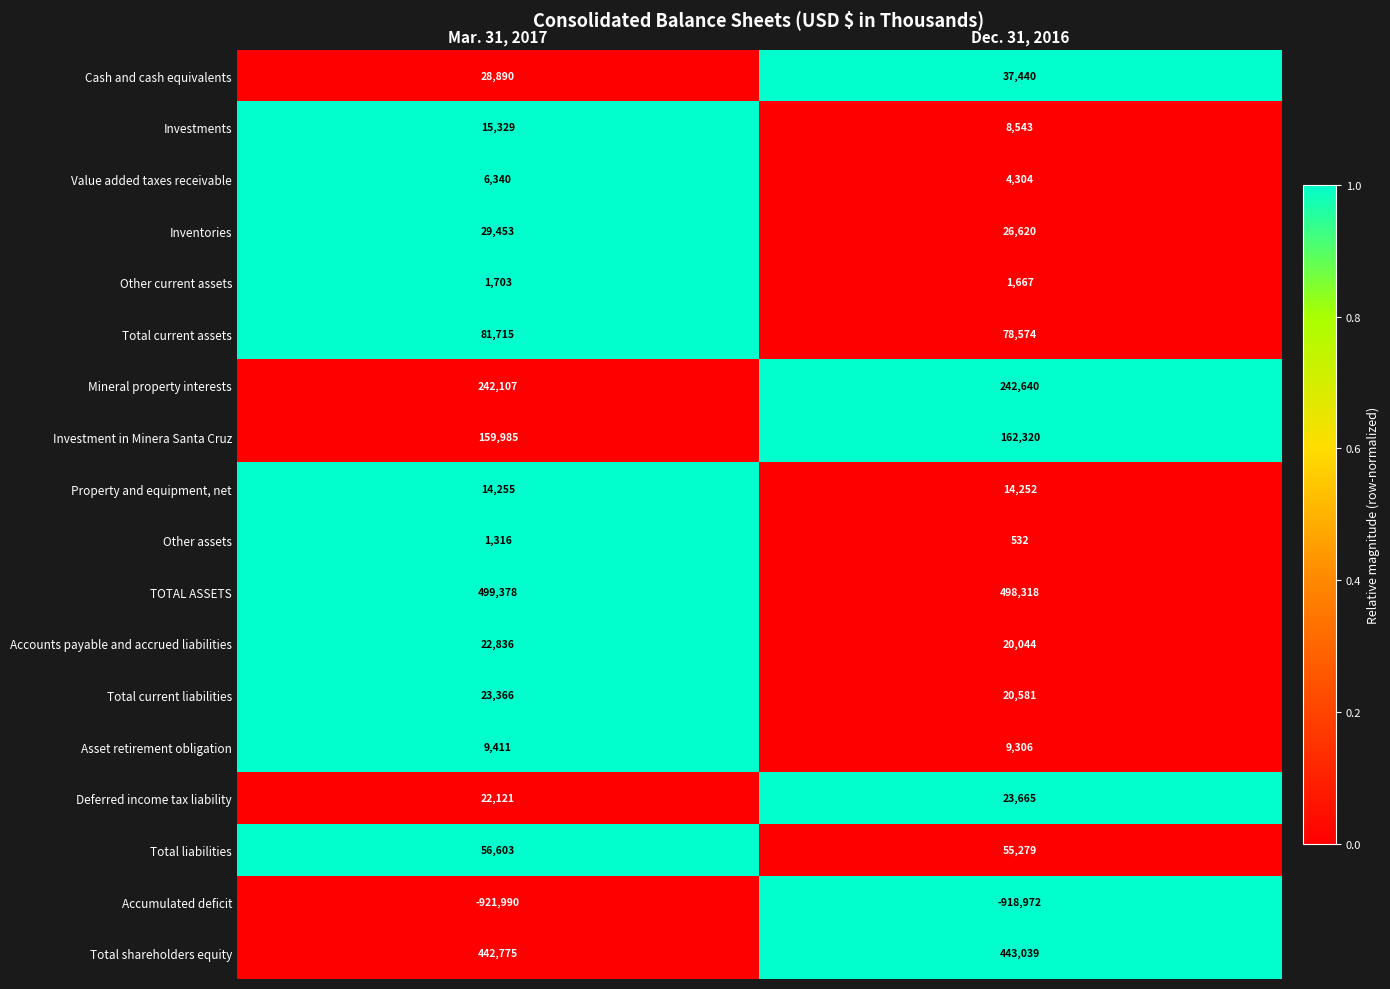

At which label does Cash and cash equivalents reach its minimum?

Mar. 31, 2017